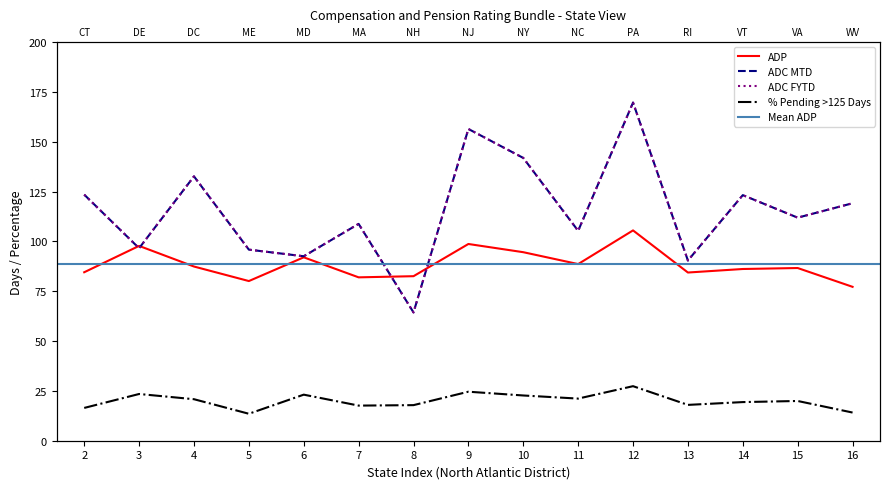

True or false: ADC MTD and % Pending > 125 Days intersect in this chart.

False